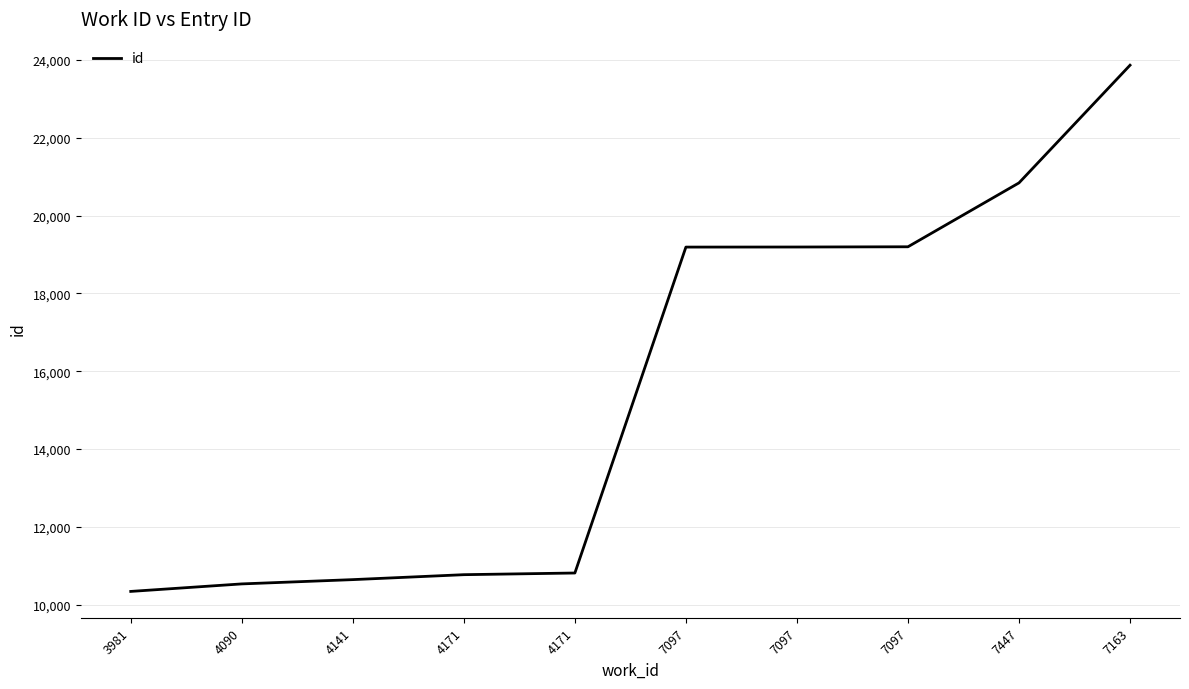

What is the change in value from 4171 to 7097?

+8381